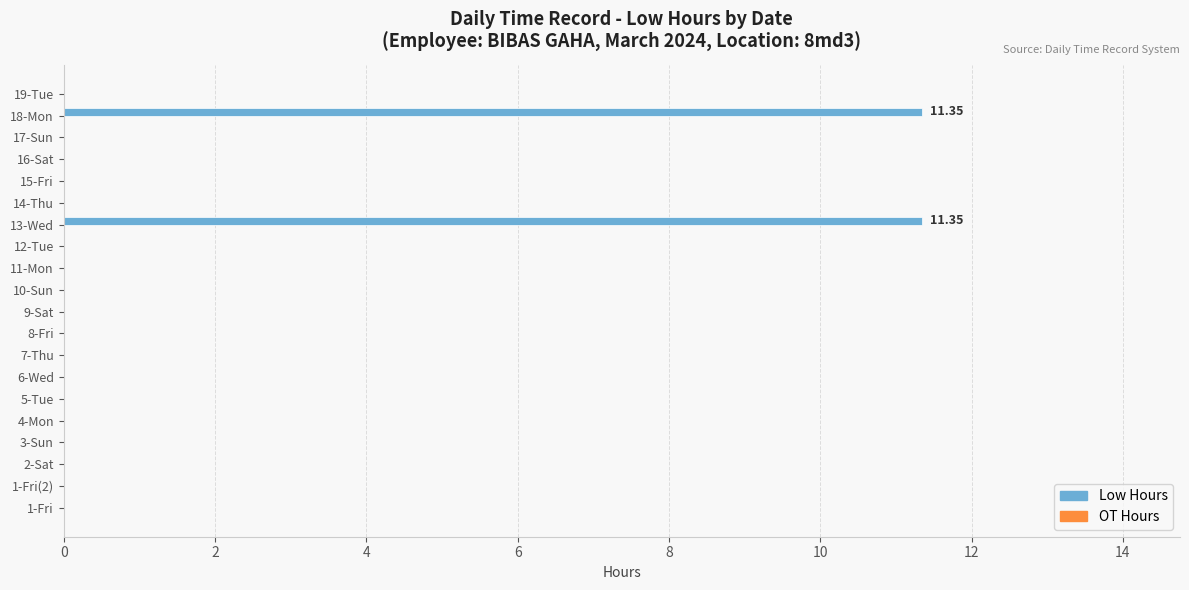

Which has a higher value, 13-Wed or 11-Mon?

13-Wed